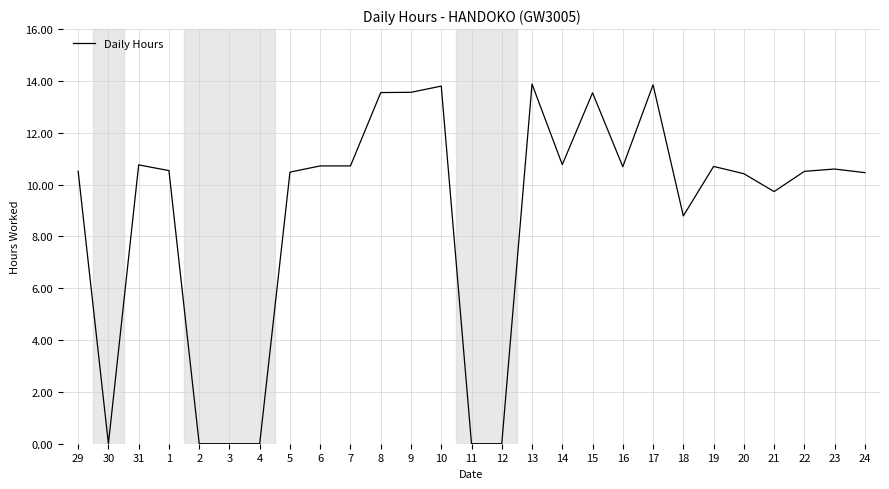

Is it true that the value at 12 is -9.3?

False